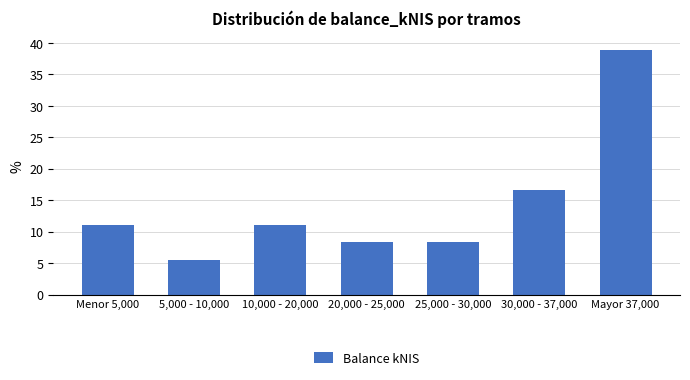

Reading left to right, list all the values displayed in this chart.

11.1	5.6	11.1	8.3	8.3	16.7	38.9